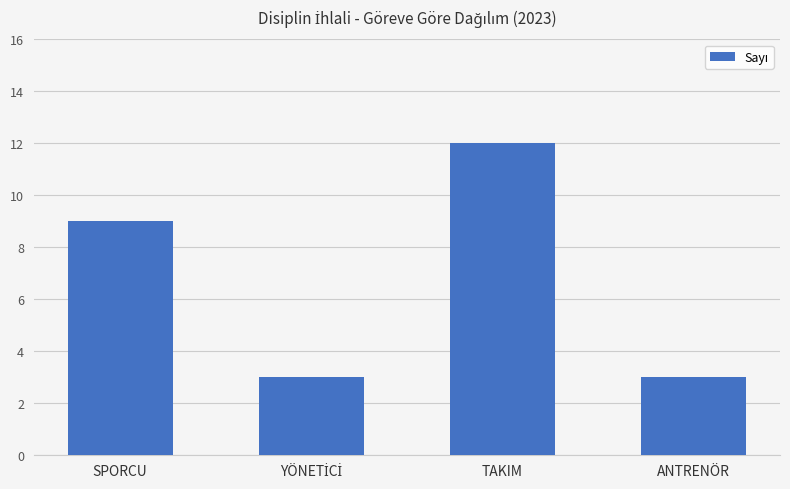

Which category has the highest value across all series?

TAKIM